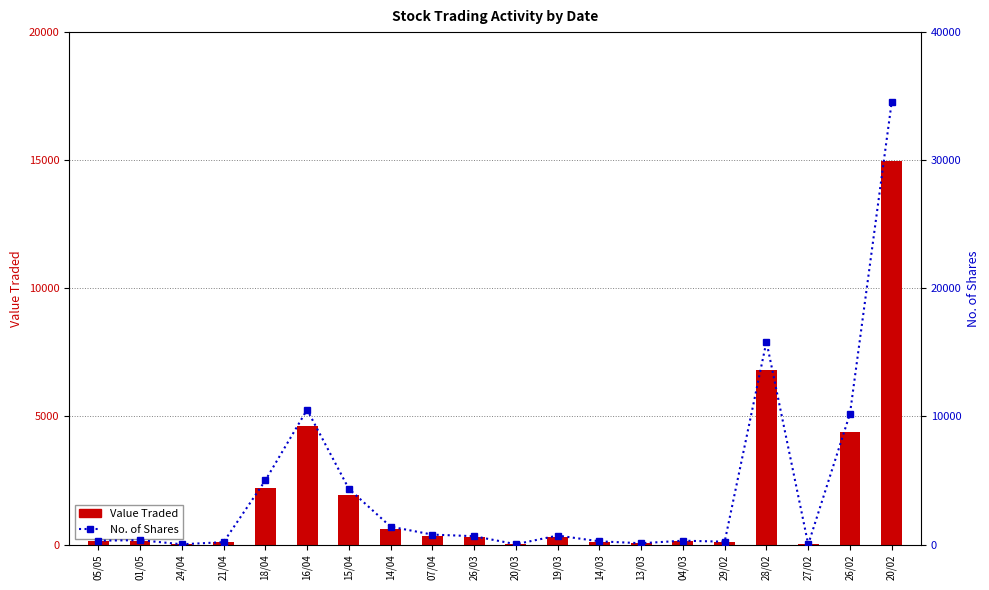

At 18/04, list the series in order from smallest to largest.

Value Traded, No. of Shares